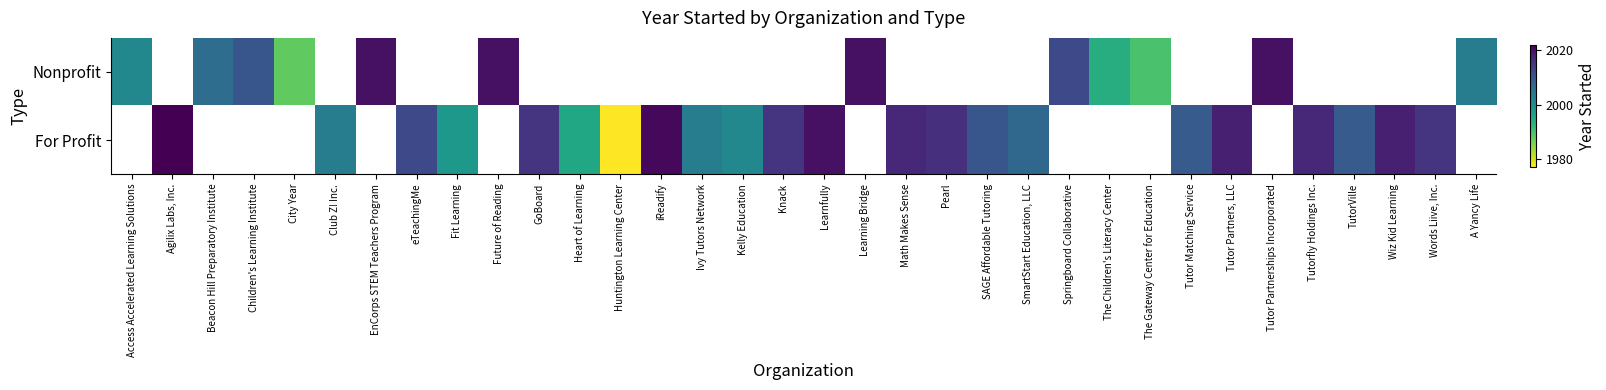

Rank the series by their maximum value, from lowest to highest.

Nonprofit, For Profit